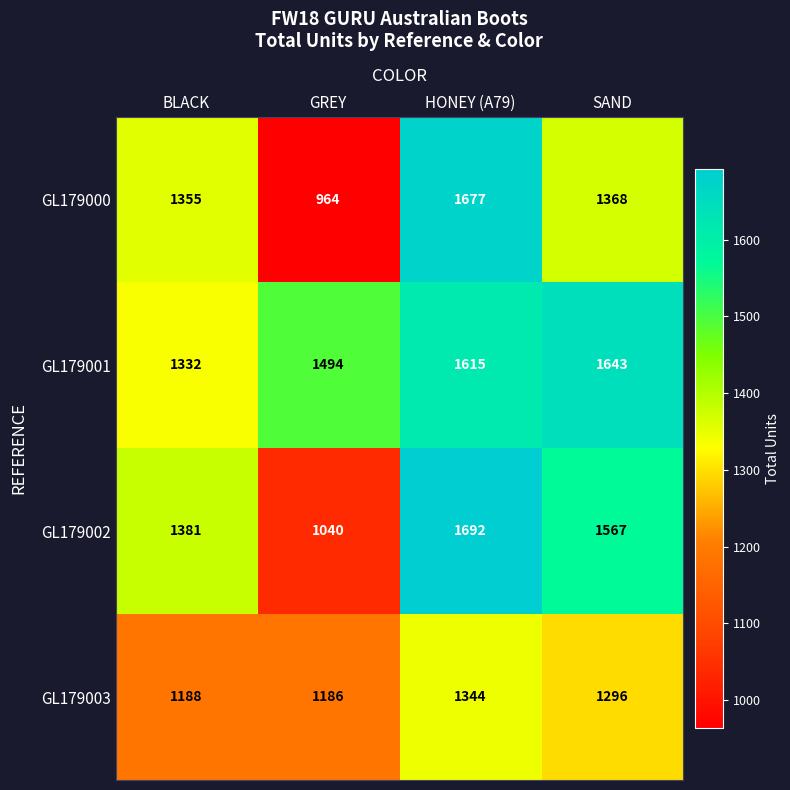

What is the approximate value of GL179001 at SAND, to the nearest 5?

1645